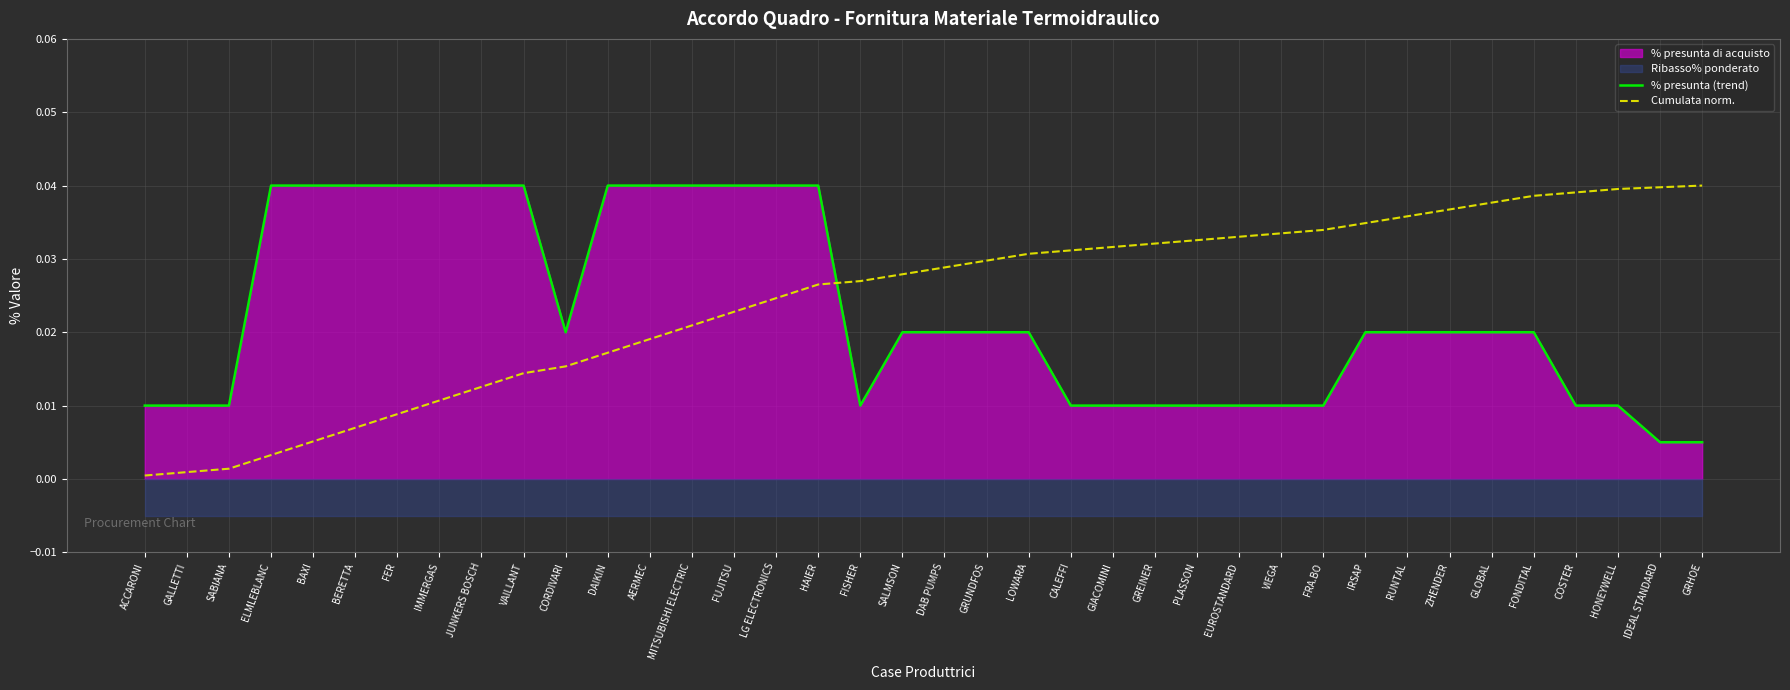

The value of Cumulata norm. at IDEAL STANDARD is 0.1. True or false?

False